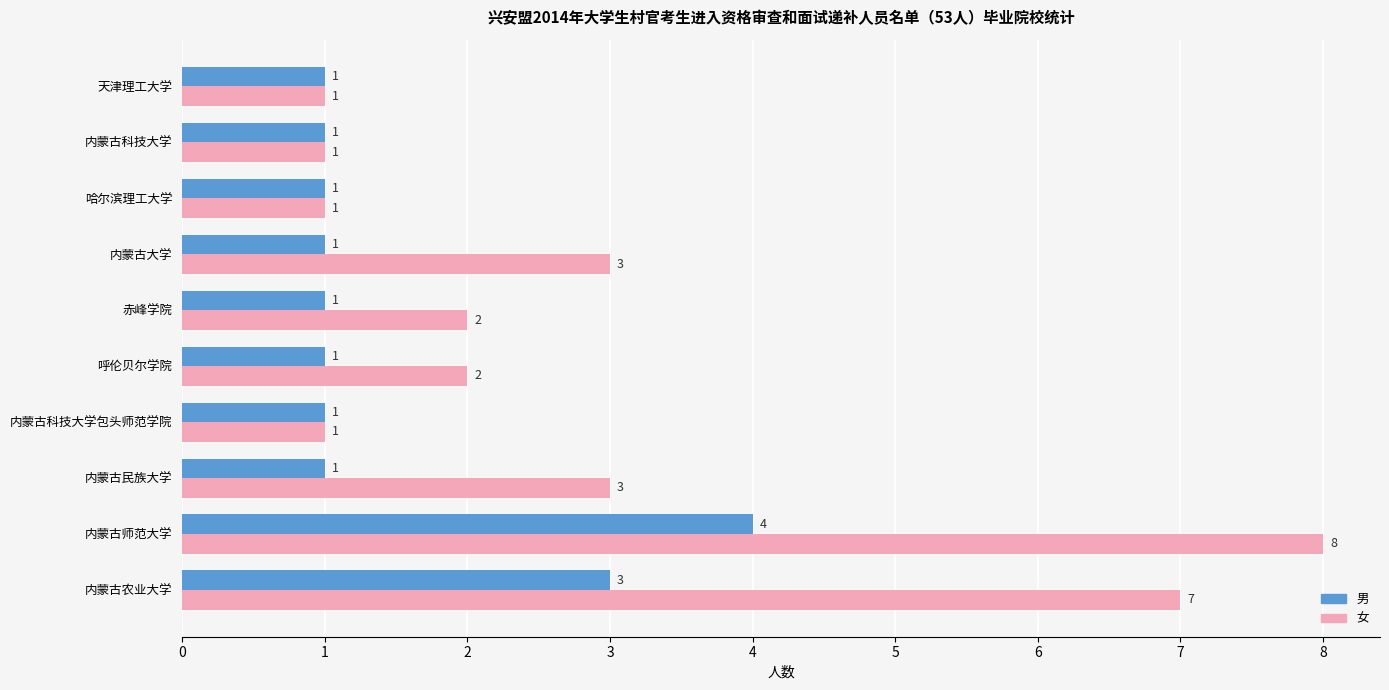

Count the number of categories in the chart.

10